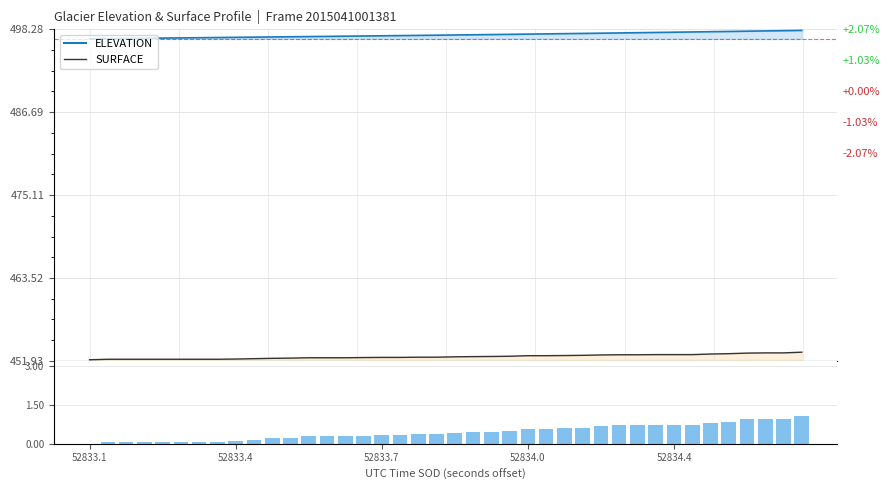

Does the chart contain stacked bars?

No